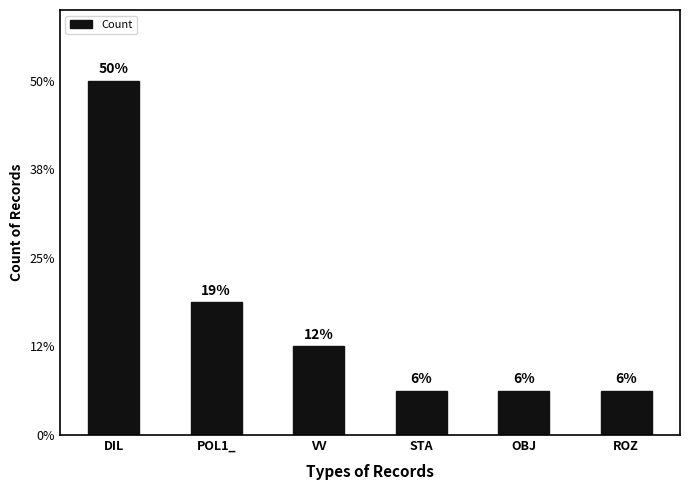

Are the bars horizontal?

No